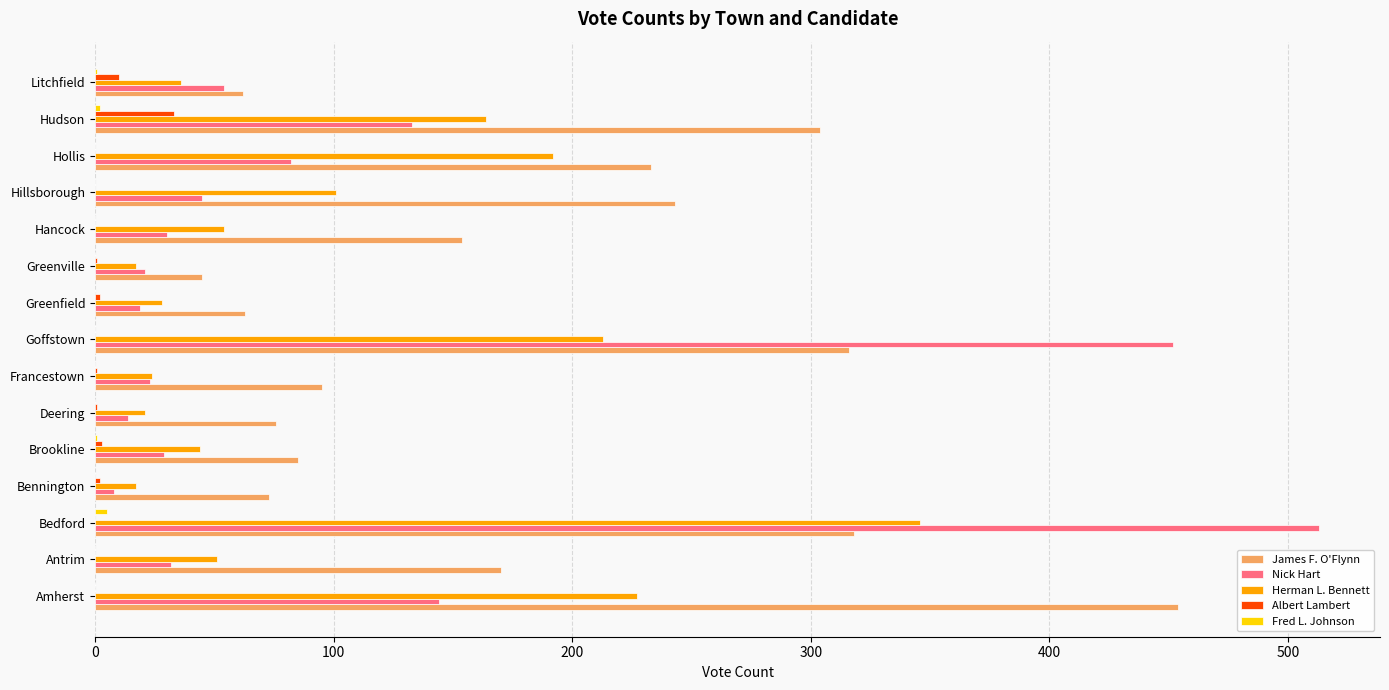

Between Antrim and Francestown, which series saw the biggest shift?

James F. O'Flynn